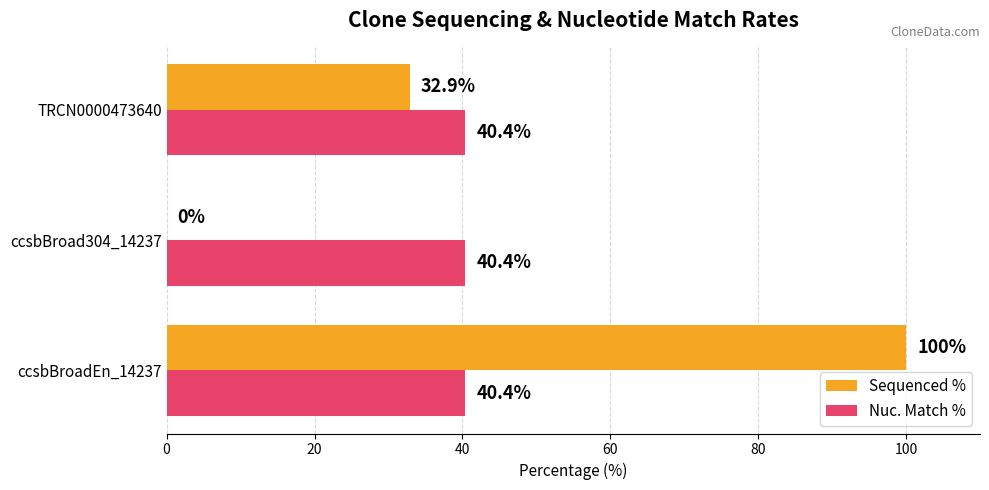

What is the sum of the Sequenced % values at ccsbBroadEn_14237 and ccsbBroad304_14237?

100.0